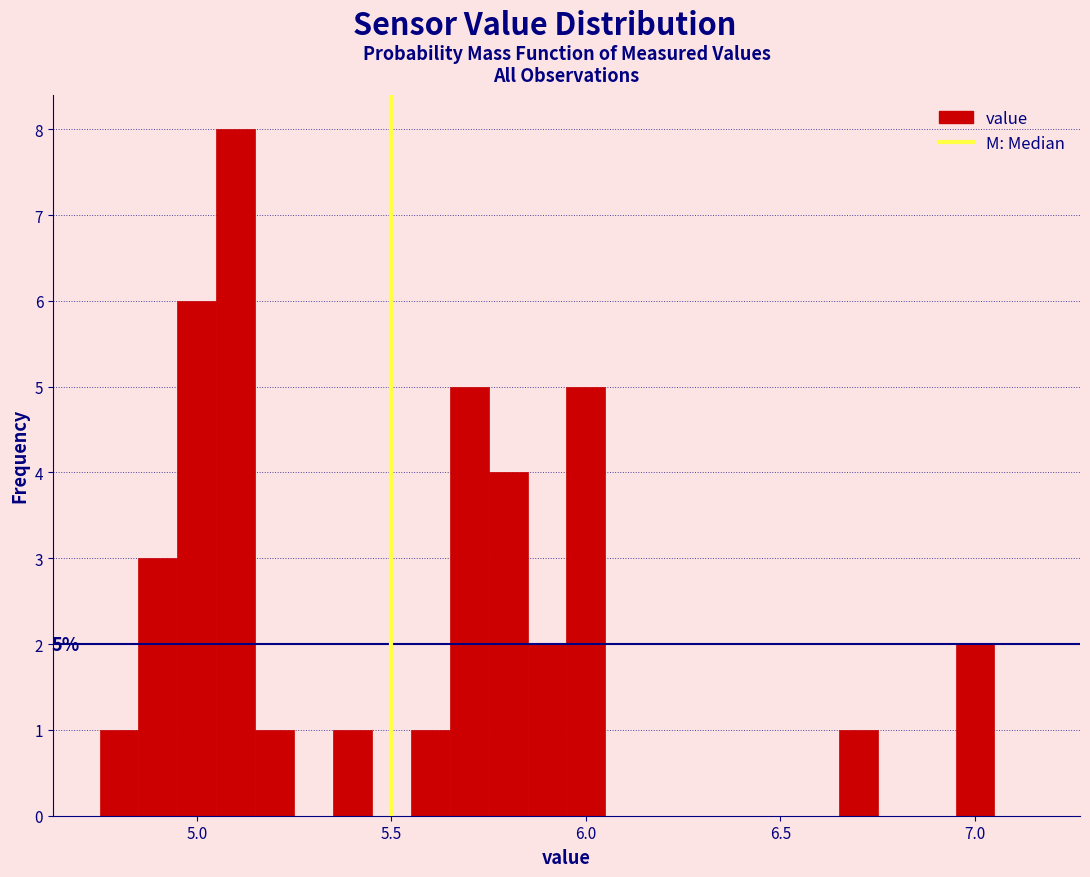

Around what value on the x-axis is the tallest bar? Give the approximate position of its centre, as read against the axis.

5.10